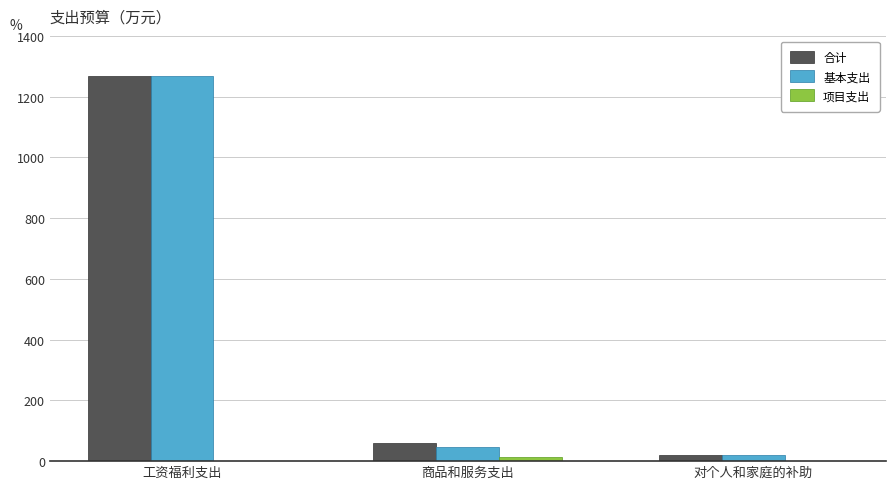

True or false: 基本支出 has a value of 589.7 at 工资福利支出.

False